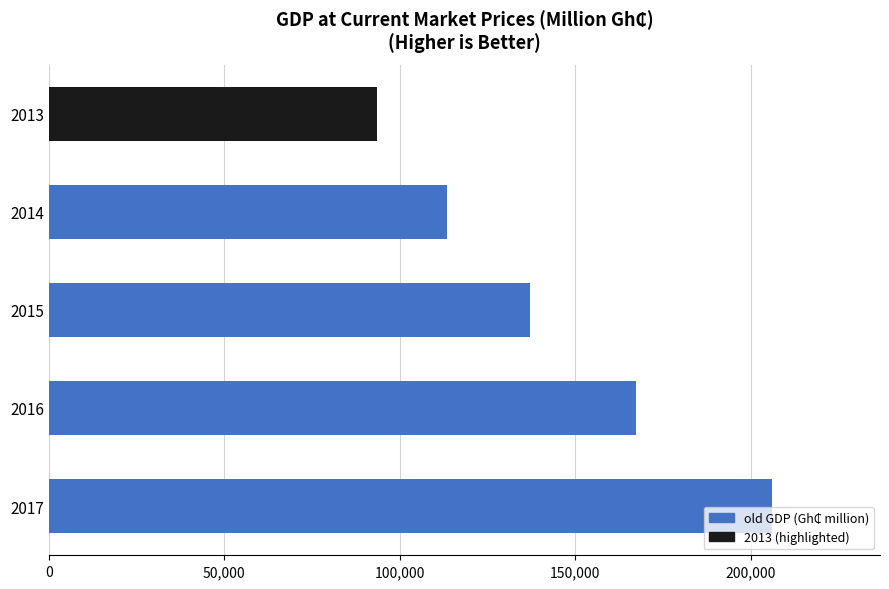

The value at 2016 is 167353.5. True or false?

True